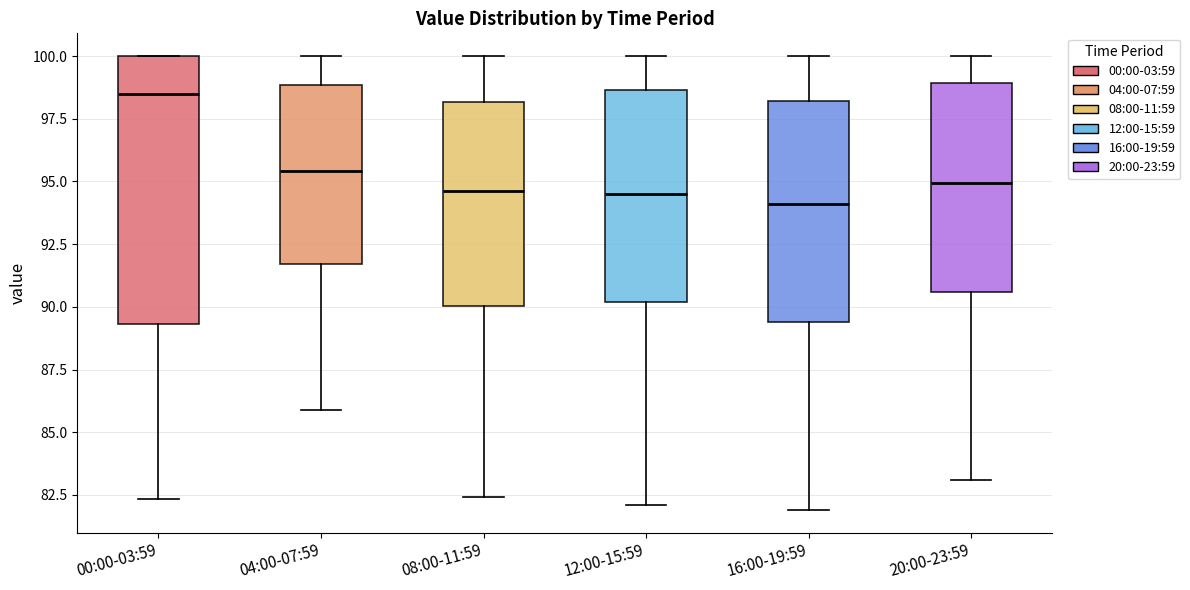

Which box has the highest median line?

00:00-03:59